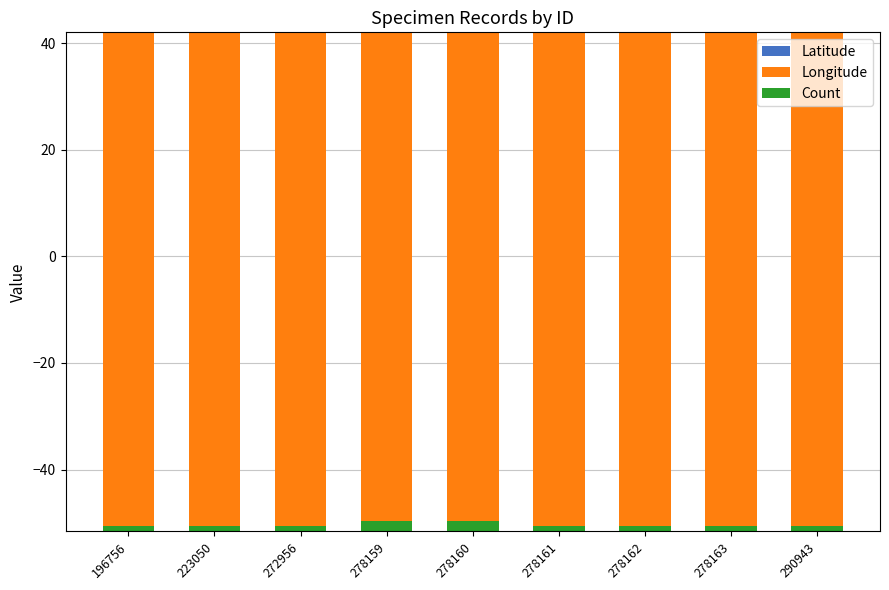

Does the chart contain any negative values?

Yes